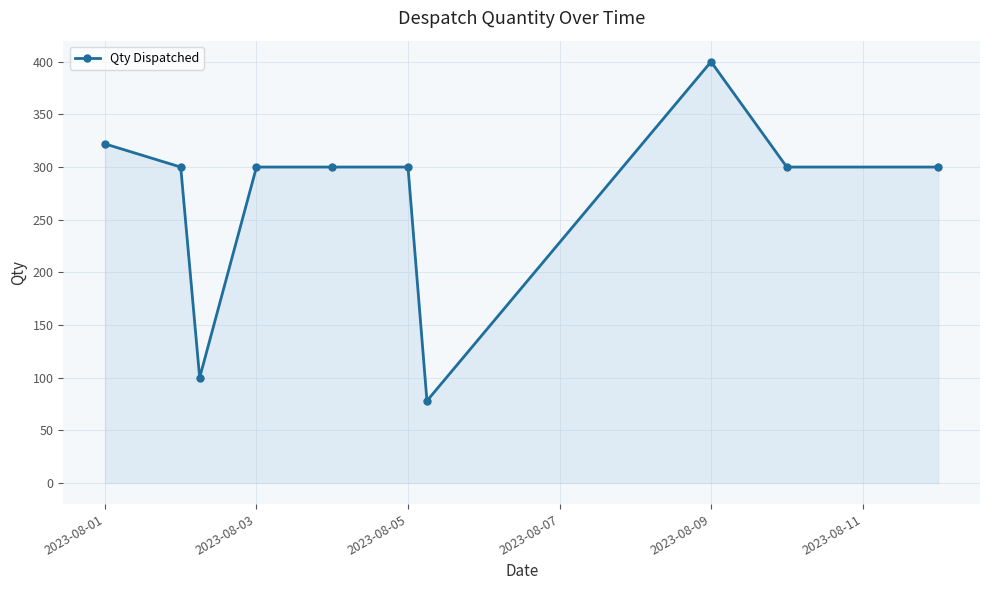

What is the greatest value displayed?

400